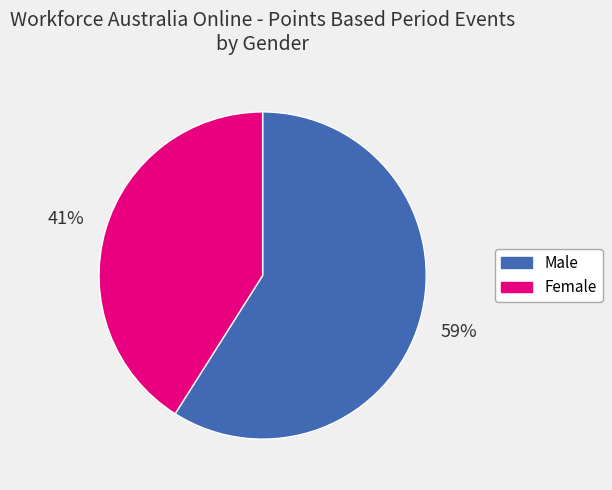

What is the smallest slice in the pie chart?

Female